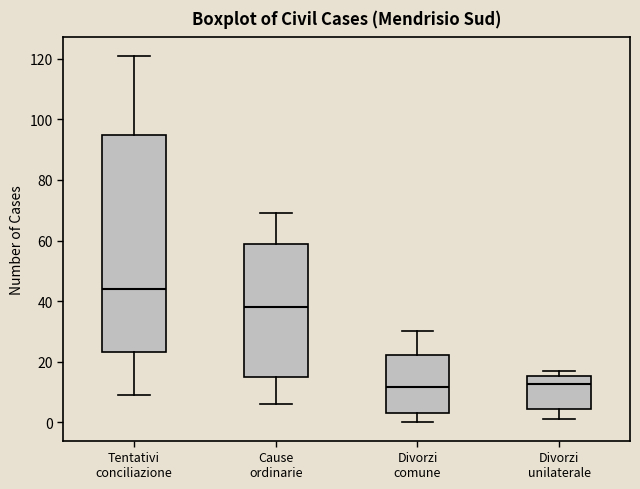

Reading left to right, read every box against the y-axis: the position of its median line, the range the box covers, and the ends of its whiskers. The values are not printed on the chart, so give them approximately, as read against the axis.

Tentativi conciliazione: median 44, box 24 to 94, whiskers 10 to 122
Cause ordinarie: median 38, box 16 to 58, whiskers 6 to 70
Divorzi comune: median 12, box 4 to 22, whiskers 0 to 30
Divorzi unilaterale: median 12, box 4 to 16, whiskers 2 to 18